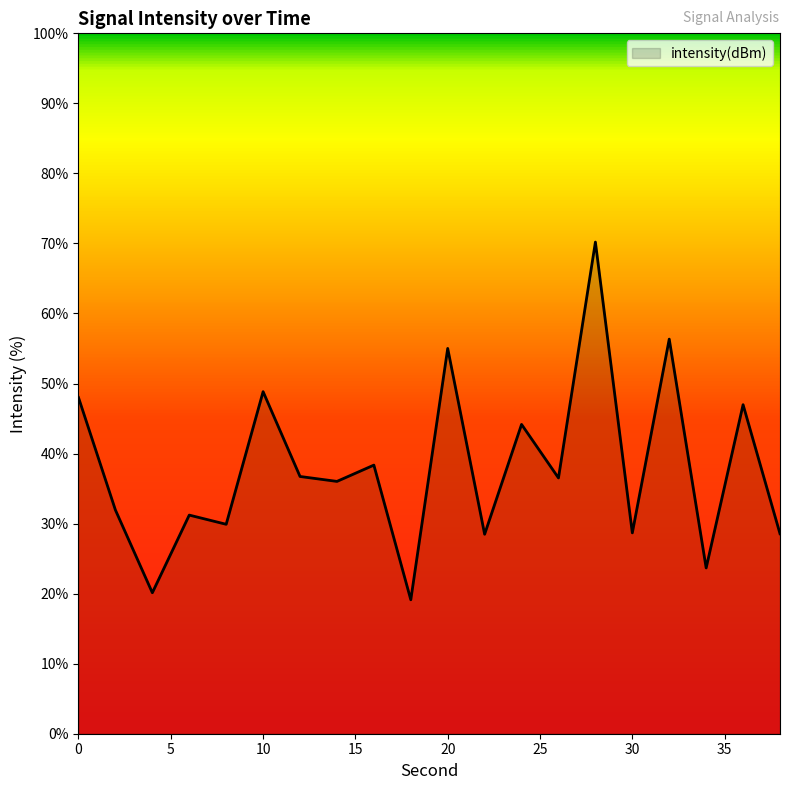

What is the greatest value displayed?

70.2